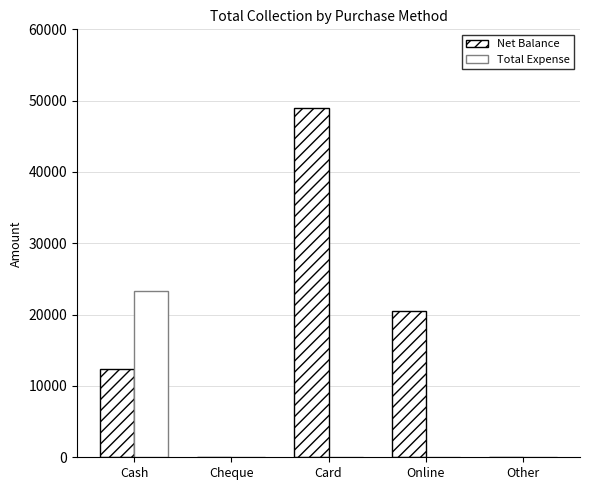

At which label is Net Balance closest to 24500?

Online